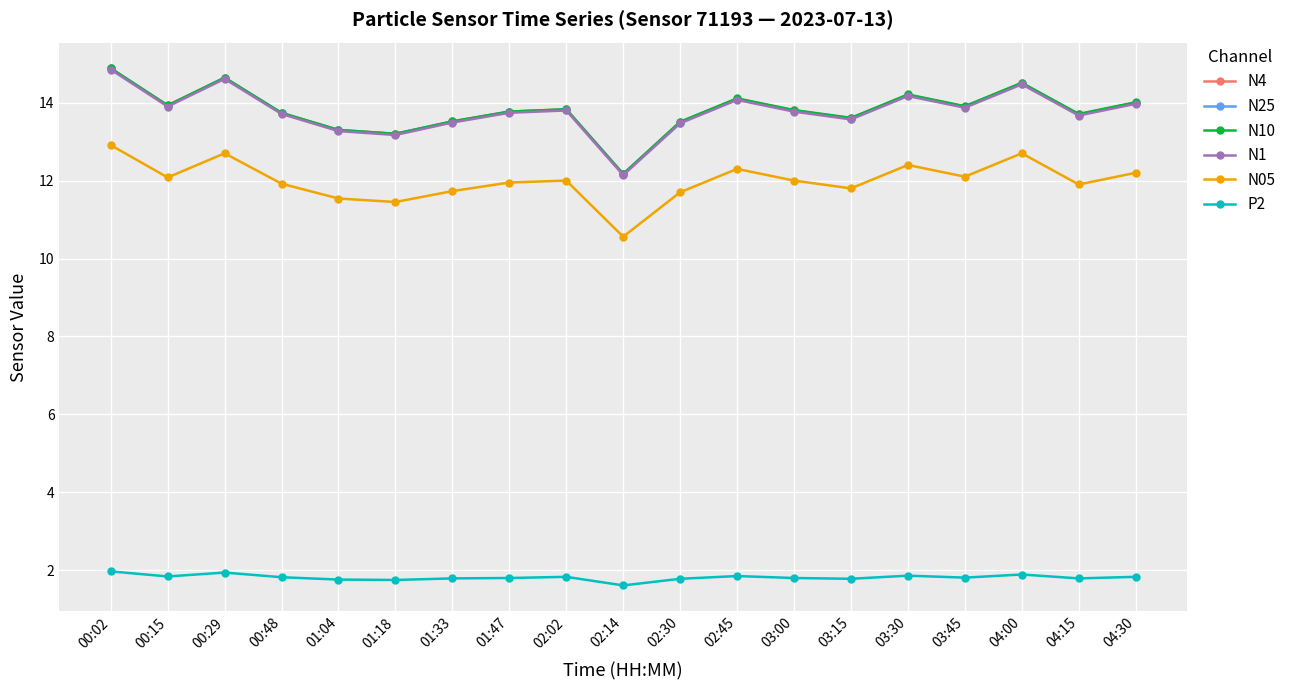

Where is the first local minimum for N25?

00:15